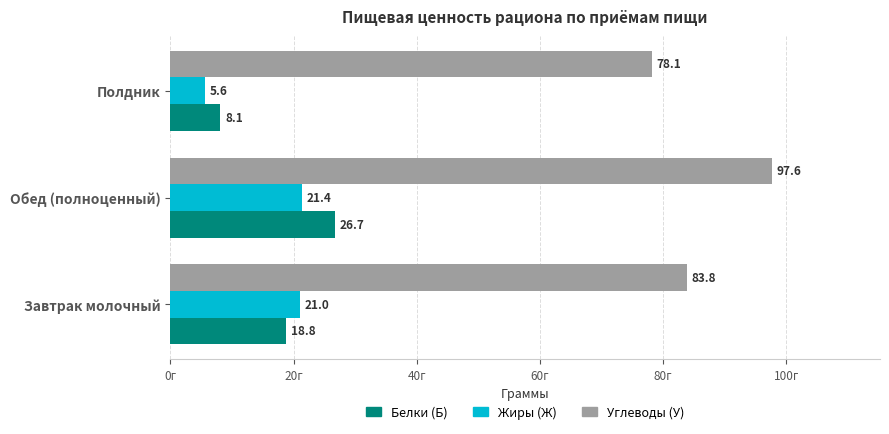

Which category has the lowest value in the Углеводы (У) series?

Полдник